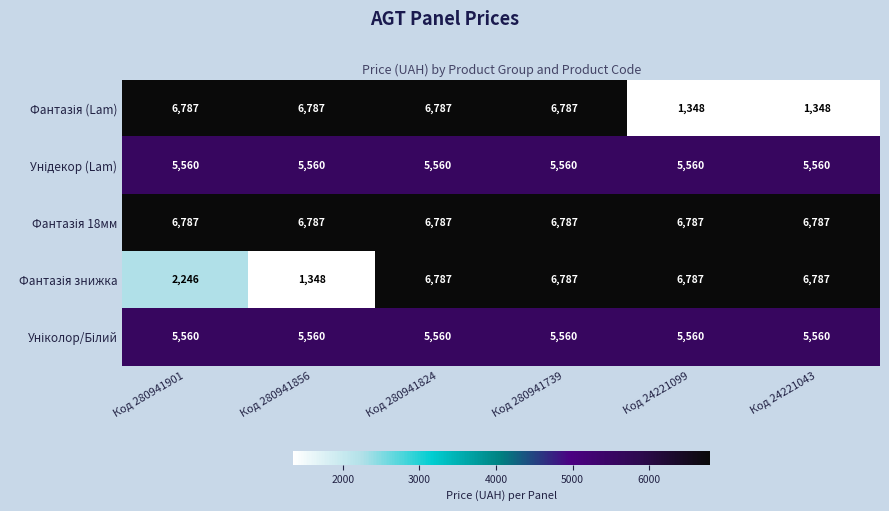

What is the spread (max minus min) of values at Код 280941856?

5439